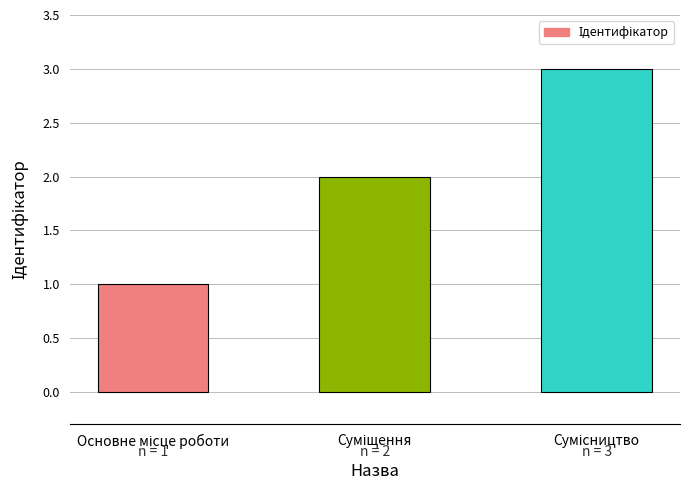

What is the greatest value displayed?

3